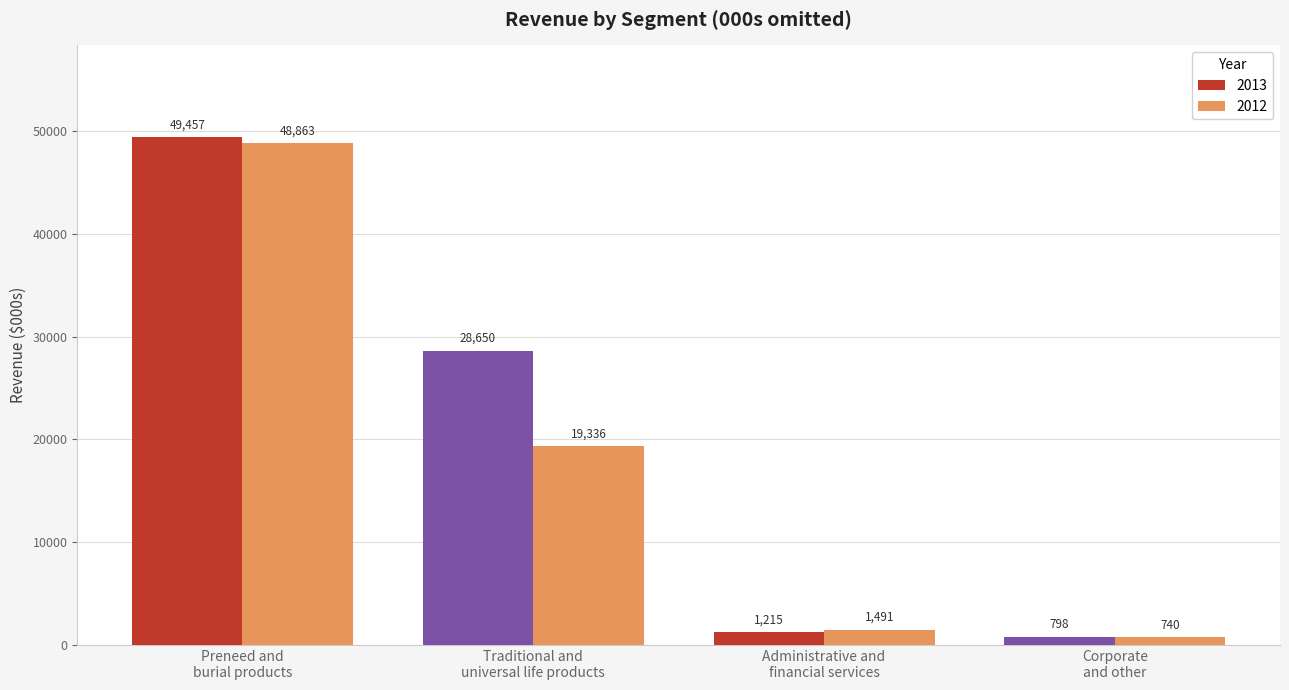

List the series in order of their peak value, lowest first.

2012, 2013